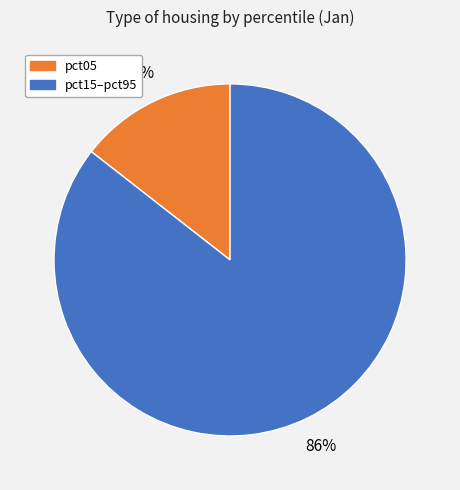

To the nearest percent, what is the average slice percentage?

50%